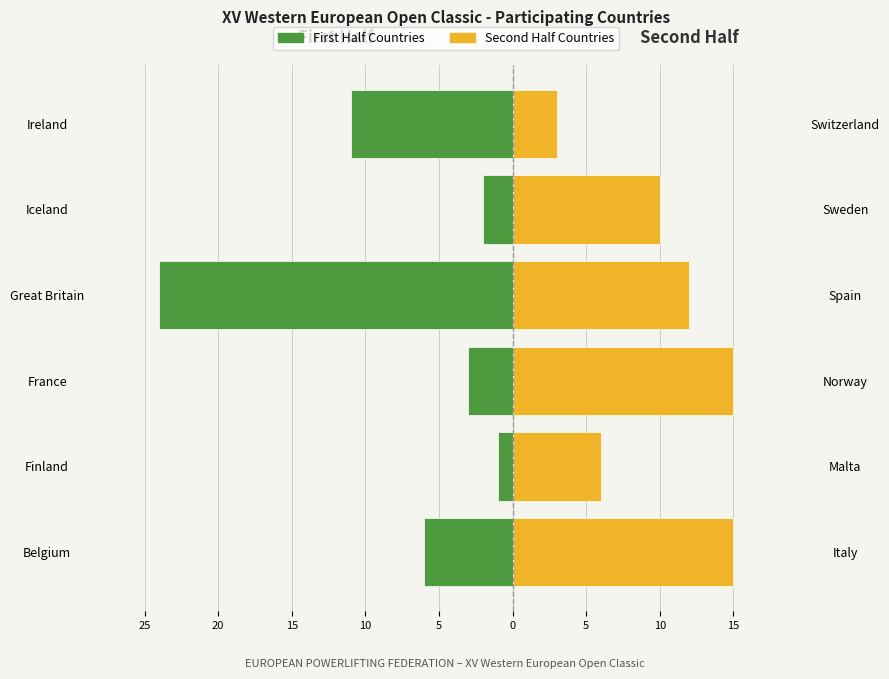

The First Half series shows 0 at Finland. True or false?

False